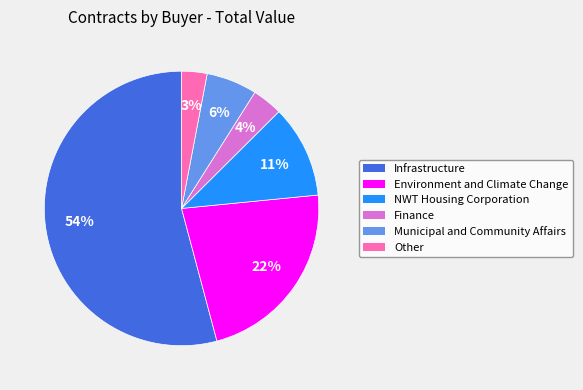

Count the number of slices in the pie.

6